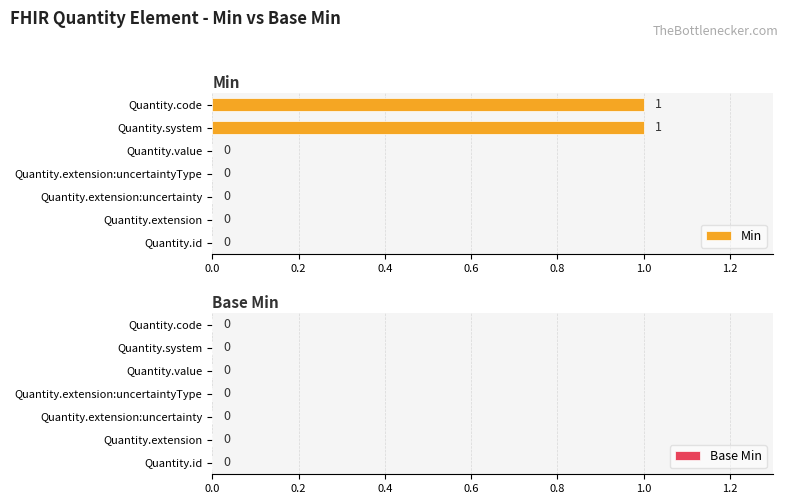

Count the number of data series in this chart.

1